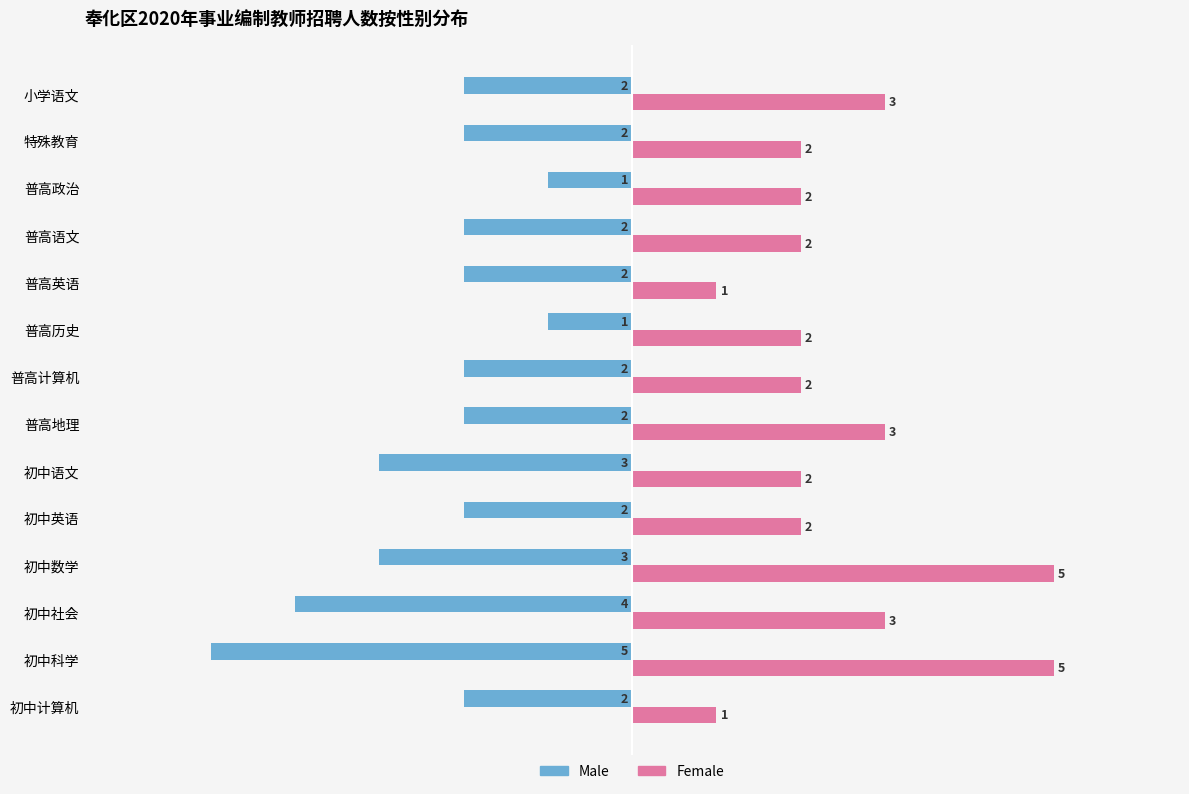

At 普高英语, list the series in order from largest to smallest.

Female, Male